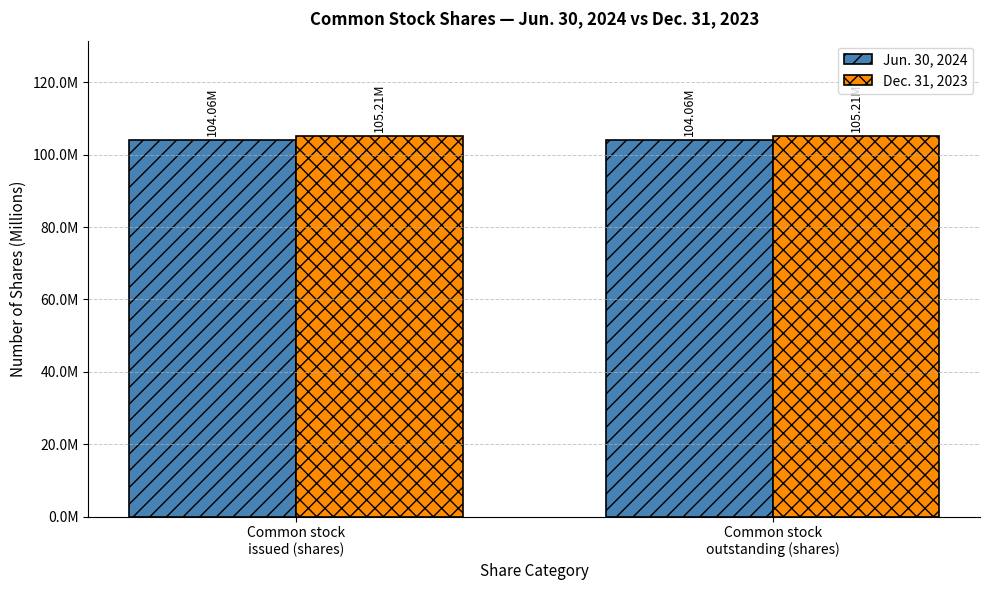

What are all the series names shown in the legend?

Jun. 30, 2024, Dec. 31, 2023